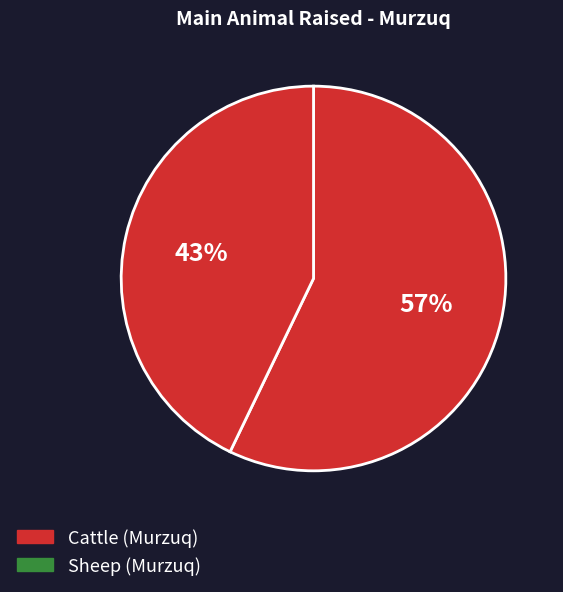

Is there any slice that represents more than half of the pie?

Yes